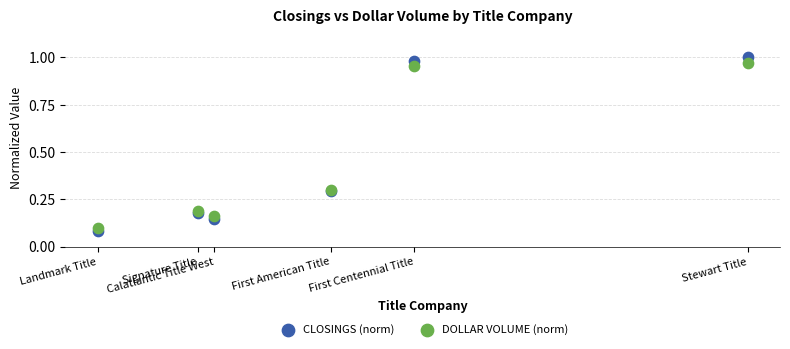

Which series has the widest spread of Y values?

CLOSINGS (norm)